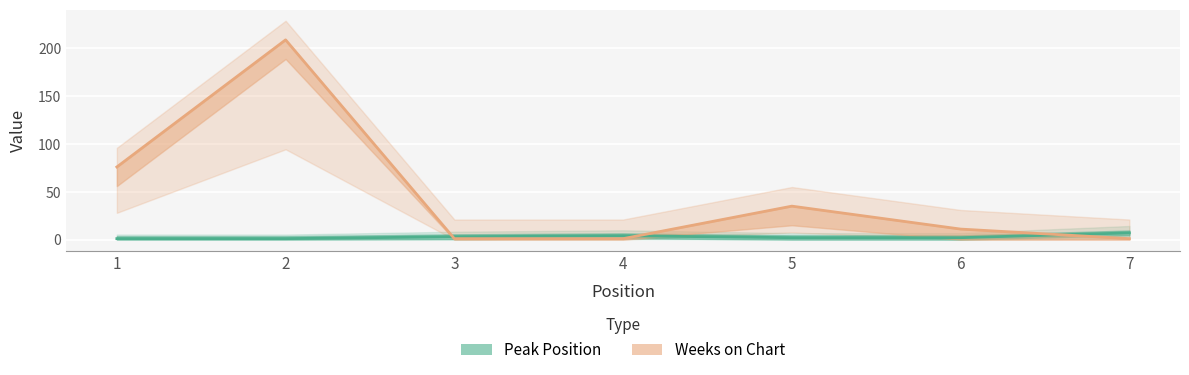

How many interior local peaks does the Weeks on Chart series have?

2